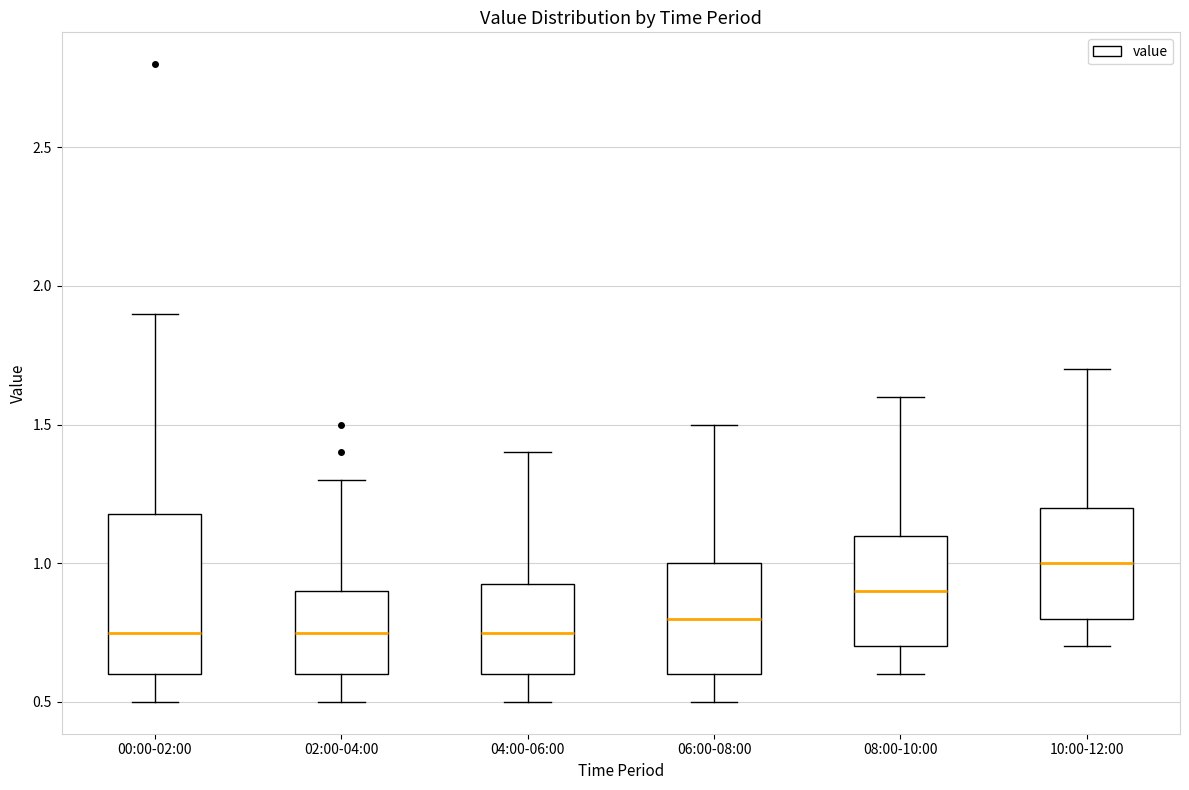

Which box's median line is the highest?

10:00-12:00